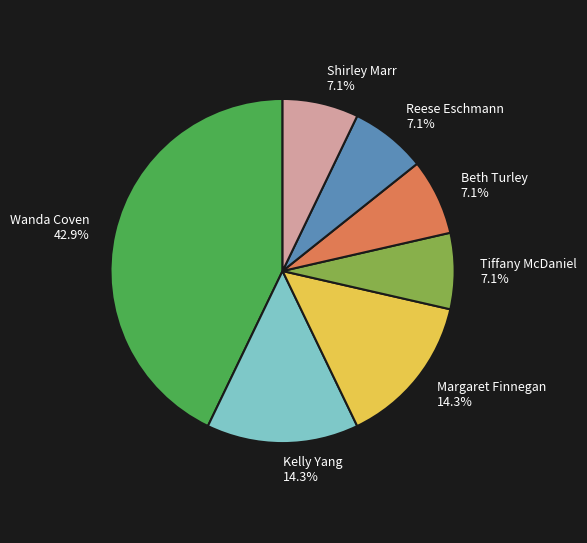

What is the ratio of the value at Beth Turley 7.1% to the value at Tiffany McDaniel 7.1%?

1.0